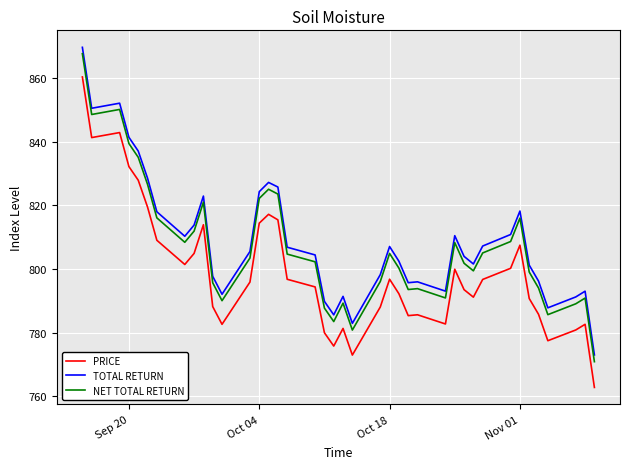

What is the minimum value shown in the chart?

762.8